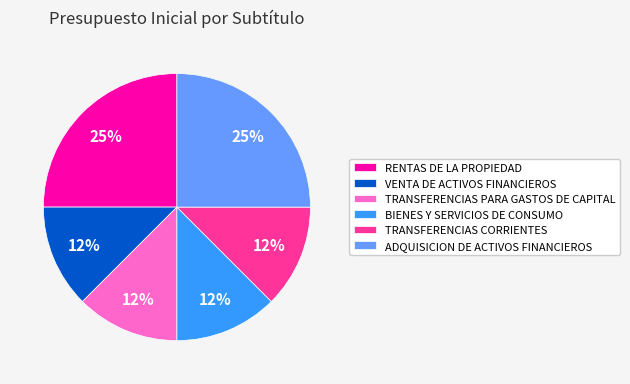

To the nearest percent, what is the average slice percentage?

17%